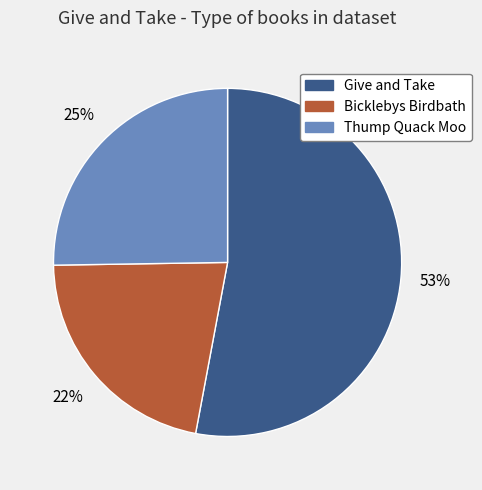

Which slice is the largest?

Give and Take